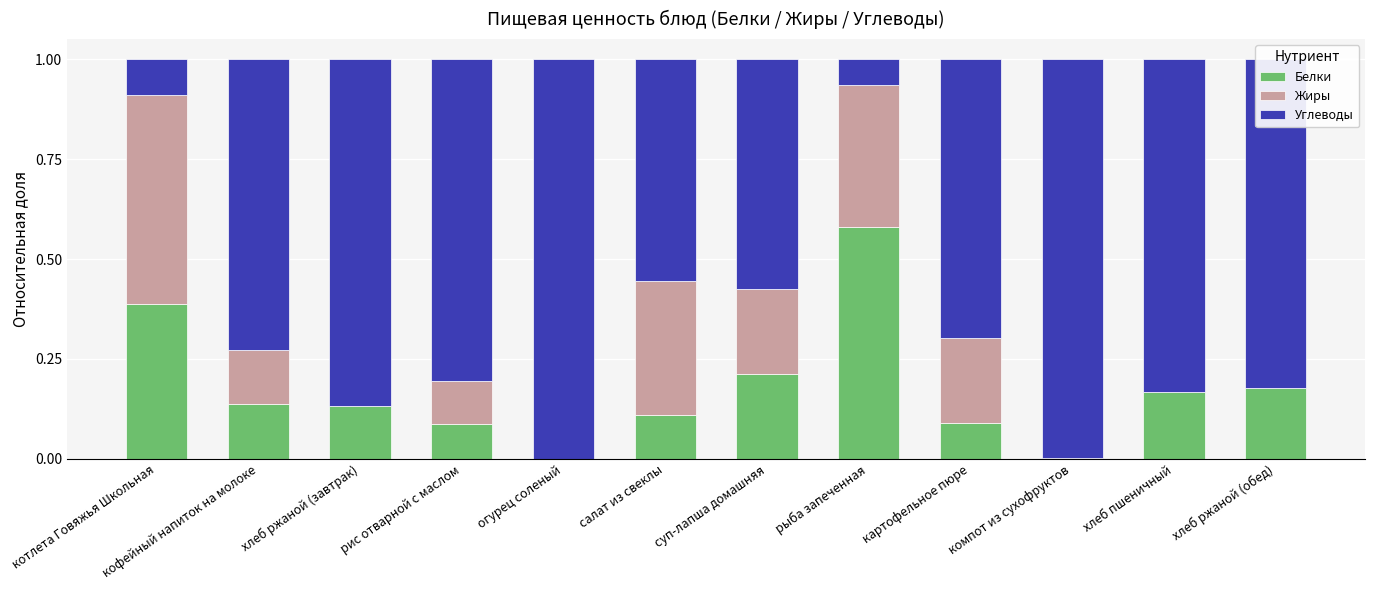

At which label does Белки reach its peak?

рыба запеченная